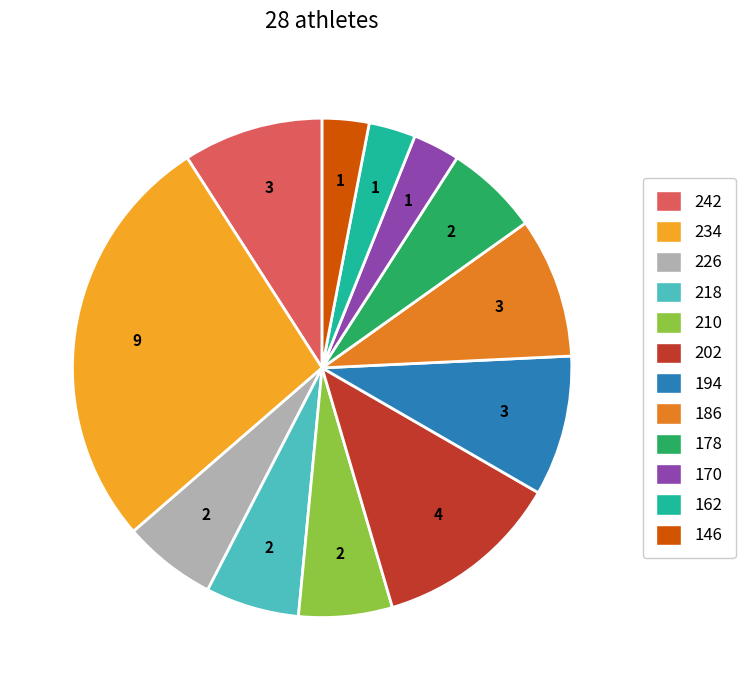

Does any single category account for the majority?

No